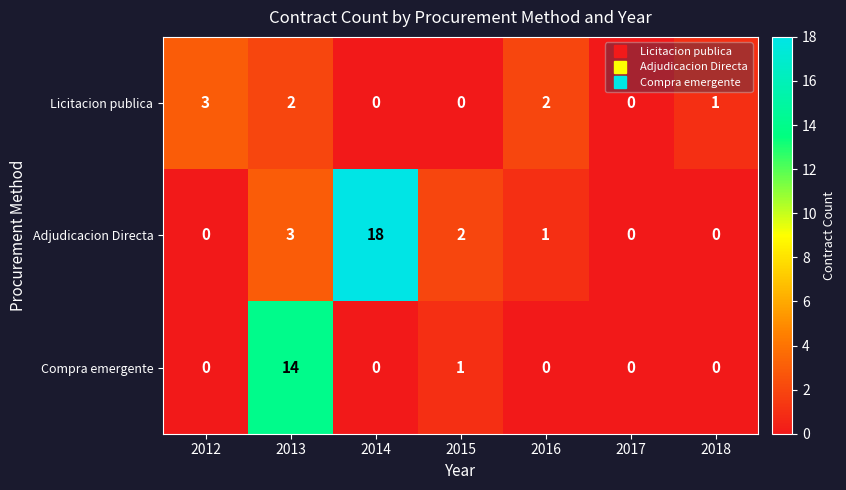

Count the number of data series in this chart.

3